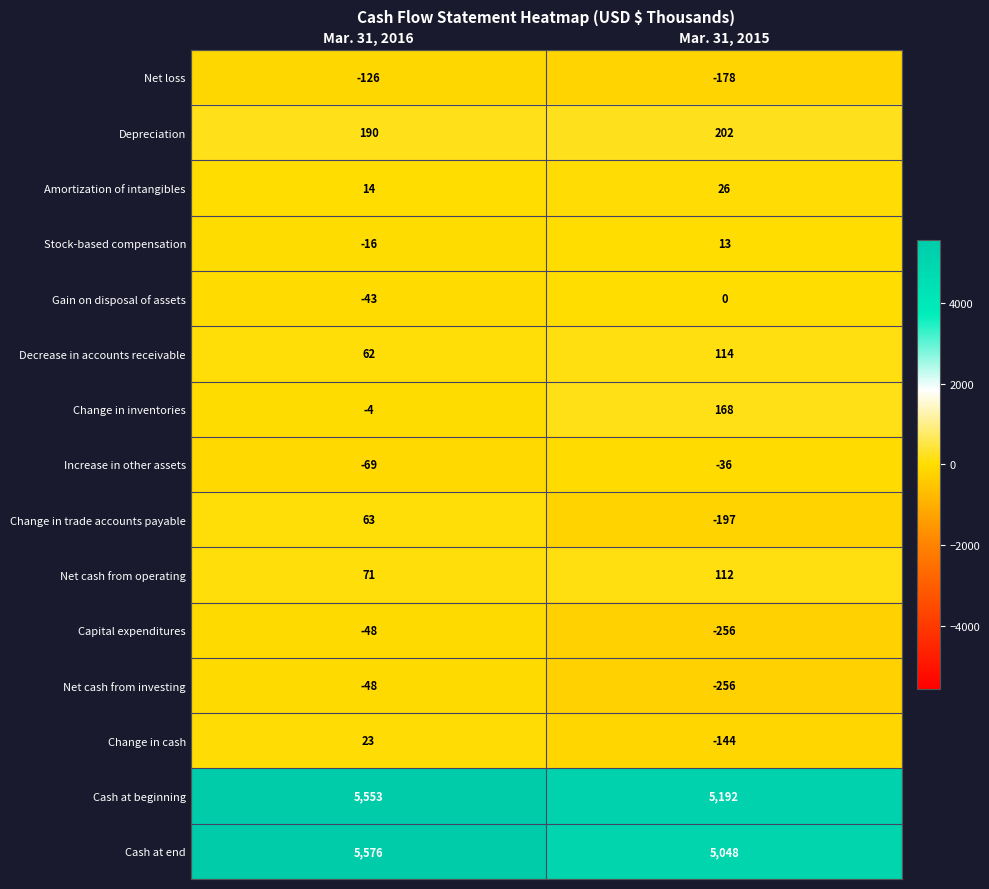

What is the total value across all series at Mar. 31, 2016?

11198